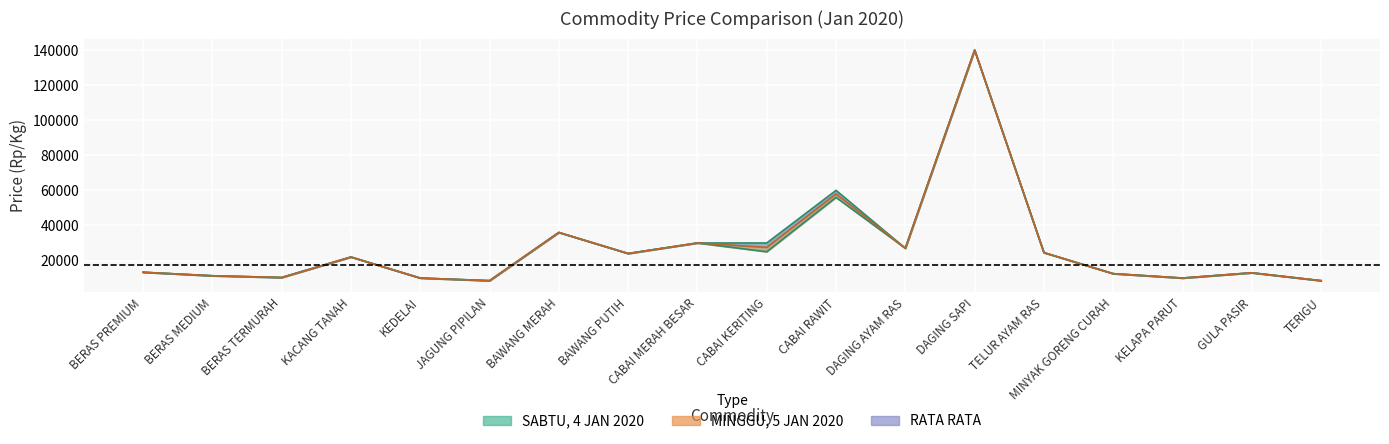

Which series has the largest range (max minus min)?

SABTU, 4 JAN 2020